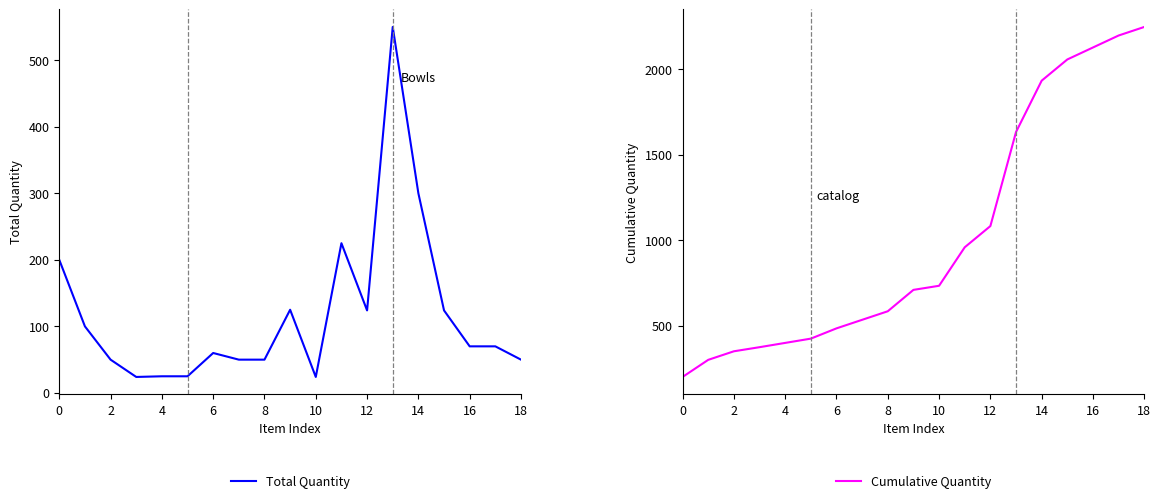

True or false: Total Quantity and Cumulative Quantity intersect in this chart.

False